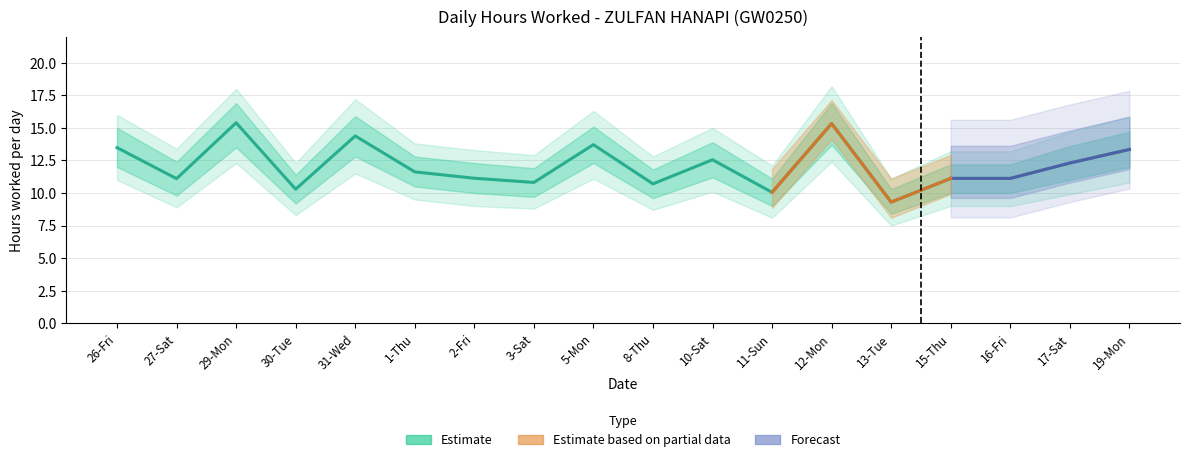

Rank the categories by value from highest to lowest.

29-Mon, 12-Mon, 31-Wed, 5-Mon, 26-Fri, 19-Mon, 10-Sat, 17-Sat, 1-Thu, 2-Fri, 15-Thu, 16-Fri, 27-Sat, 3-Sat, 8-Thu, 30-Tue, 11-Sun, 13-Tue